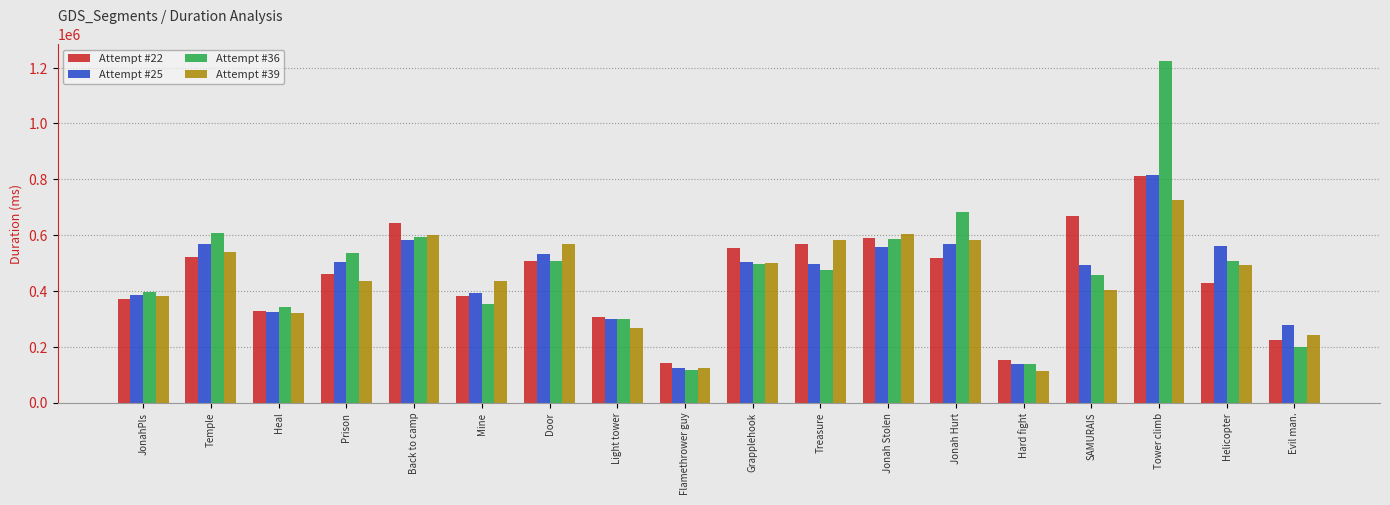

True or false: Attempt #25 has a value of 277918 at Evil man..

True